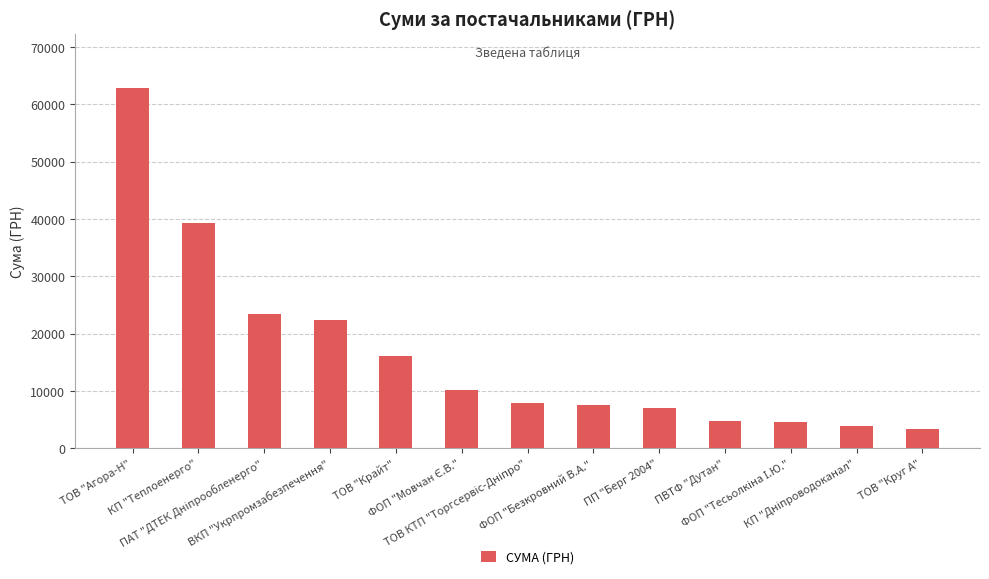

What is the minimum value shown in the chart?

3387.1